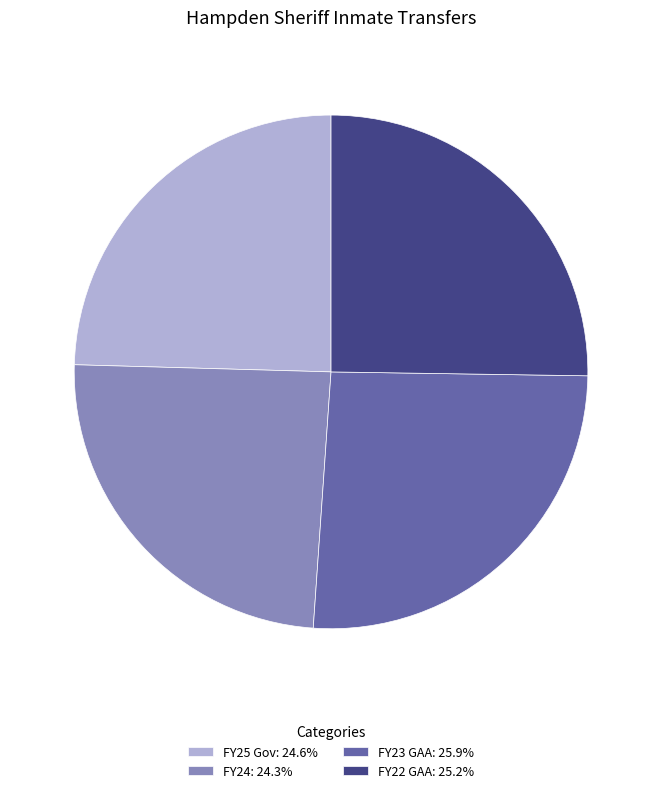

Is there any slice that represents more than half of the pie?

No